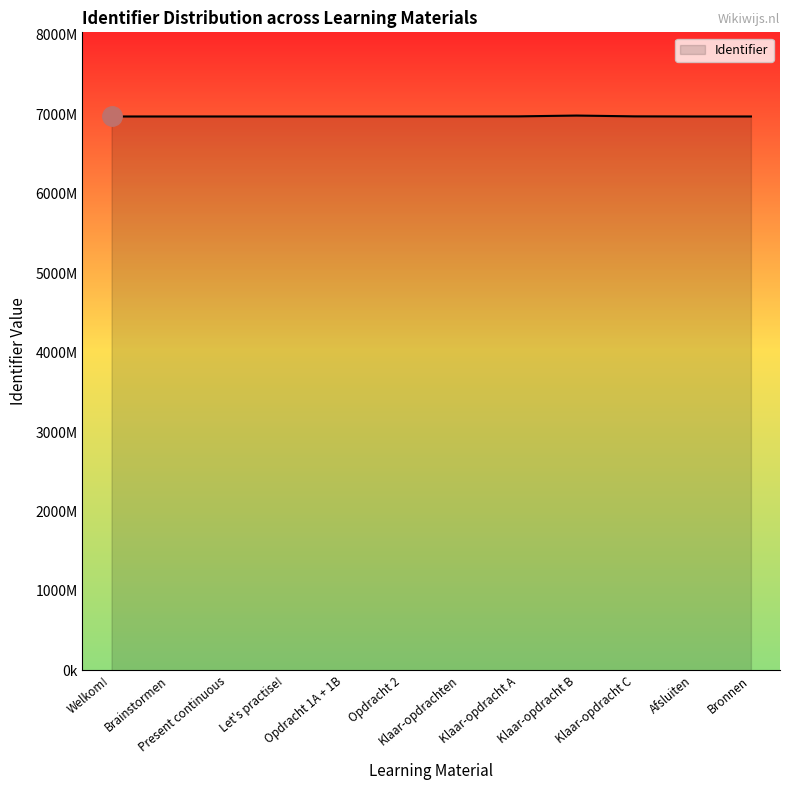

At which category does the data reach its first local valley?

Klaar-opdrachten